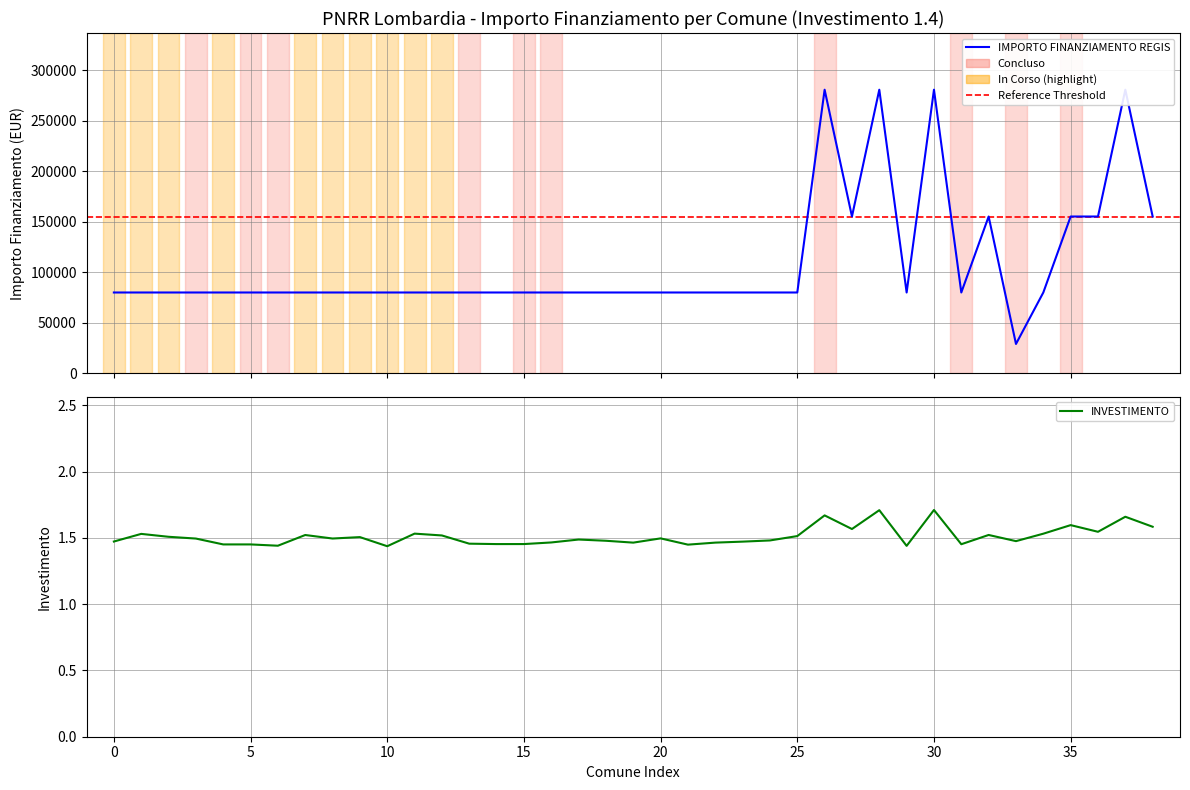

Reading left to right, list all the values displayed in this chart.

79922	79922	79922	79922	79922	79922	79922	79922	79922	79922	79922	79922	79922	79922	79922	79922	79922	79922	79922	79922	79922	79922	79922	79922	79922	79922	280932	155234	280932	79922	280932	79922	155234	28902	79922	155234	155234	280932	155234